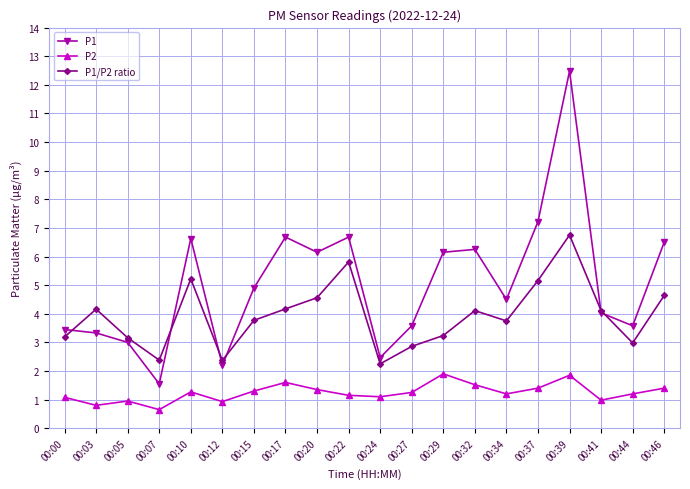

At how many categories does at least one series exceed 2?

20